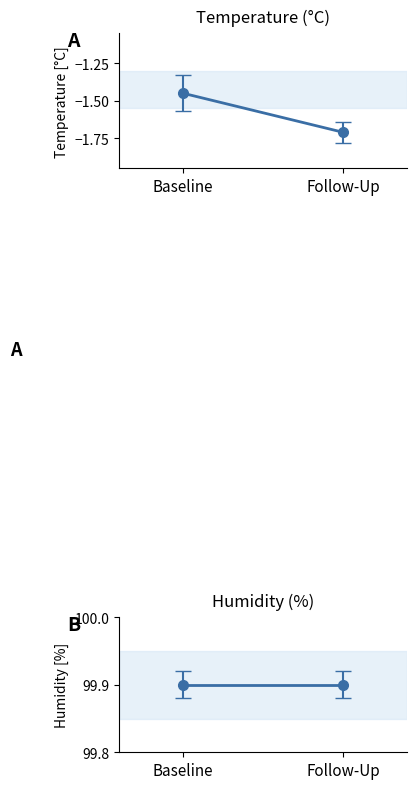

Between Follow-Up and Baseline, which is larger?

Baseline